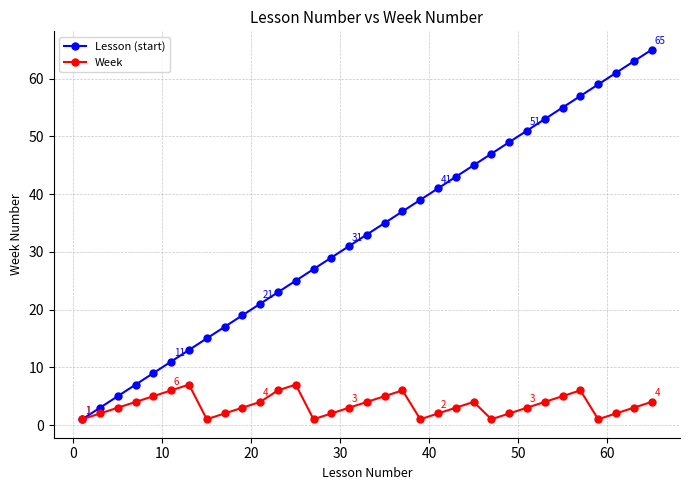

Which series has the largest range (max minus min)?

Lesson (start)